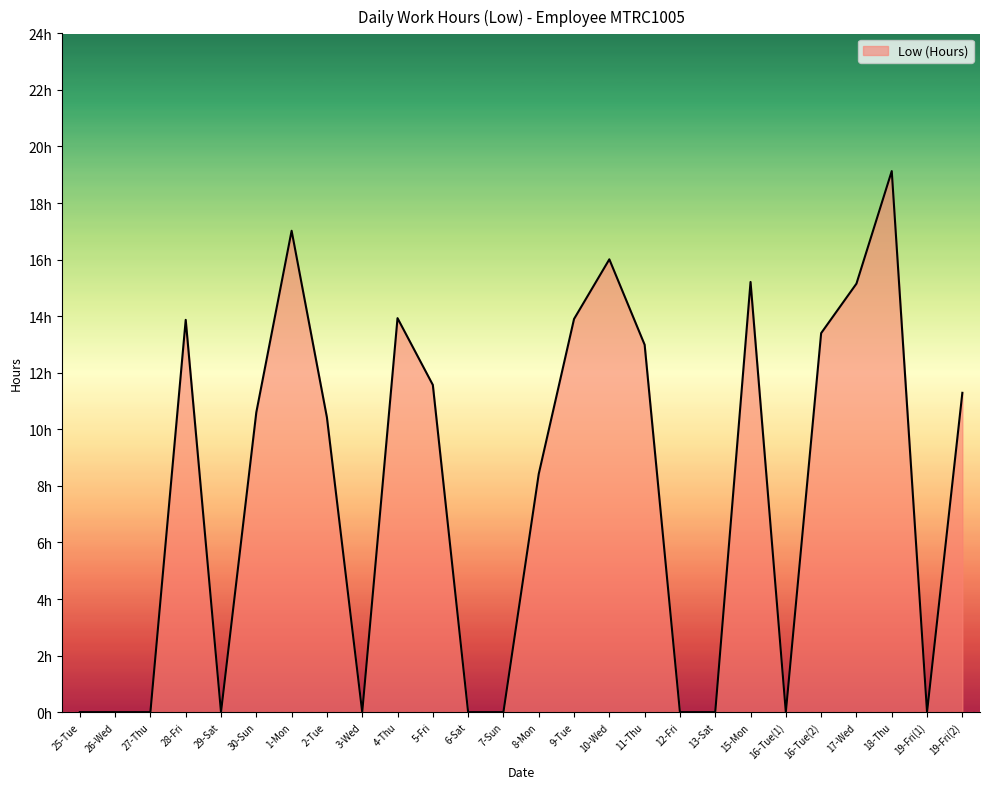

What is the greatest value displayed?

19.1